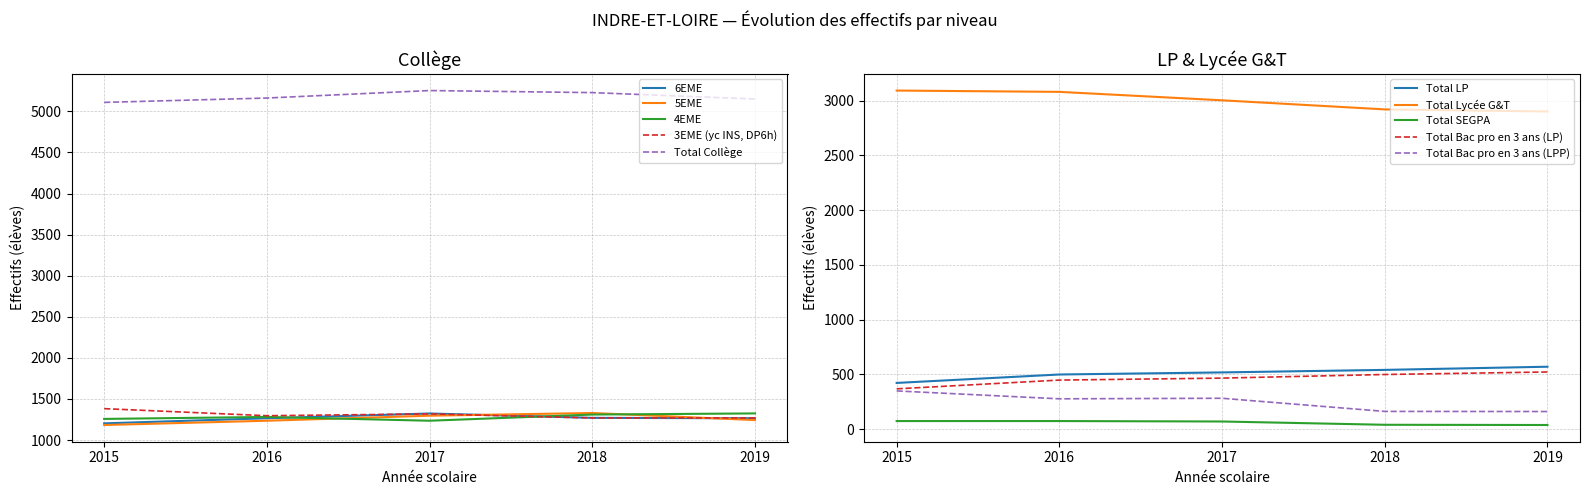

Which series has the largest total across all categories?

Total Collège